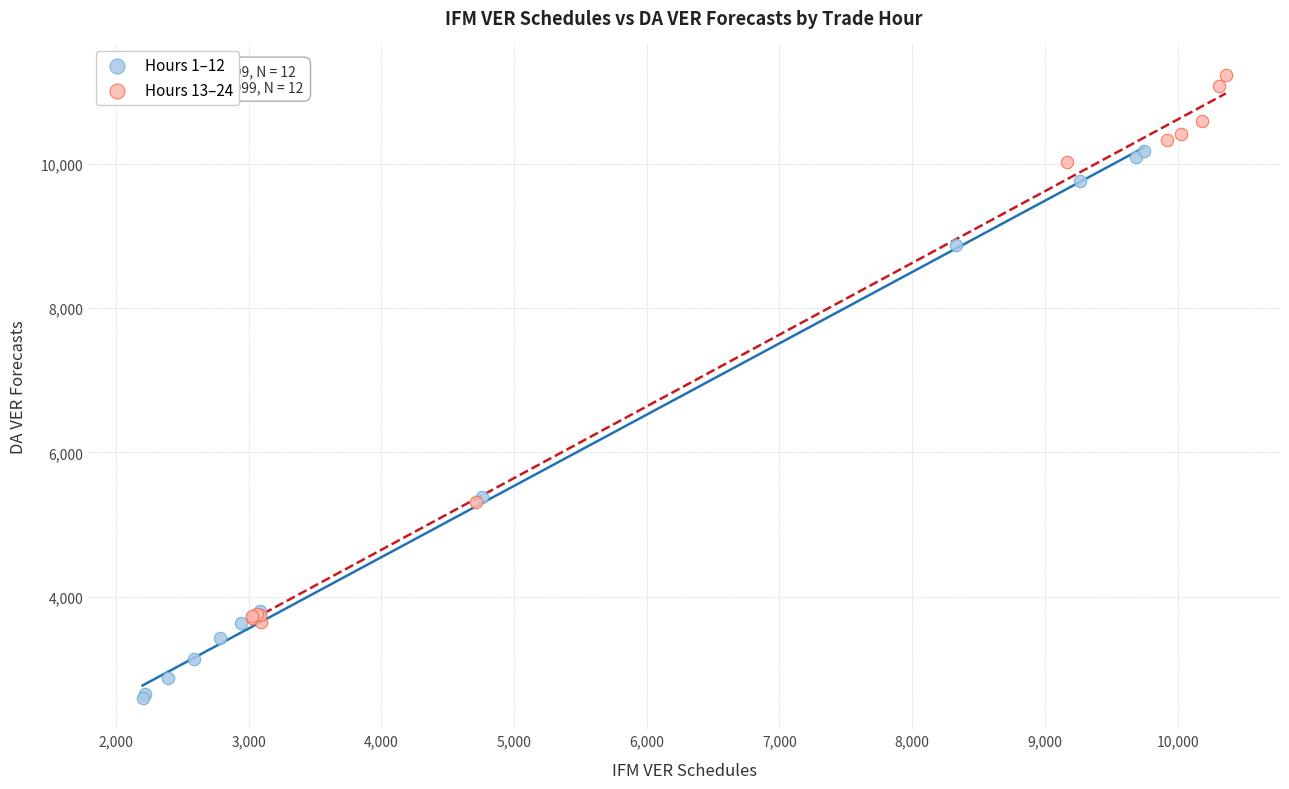

Which series contains the highest Y value?

Hours 13–24